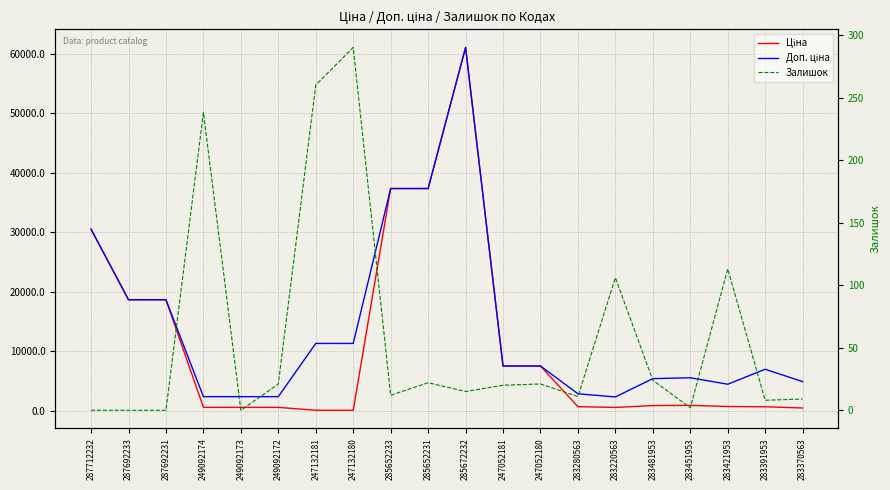

What is the difference between the Ціна values at 287692233 and 283280563?

17951.9